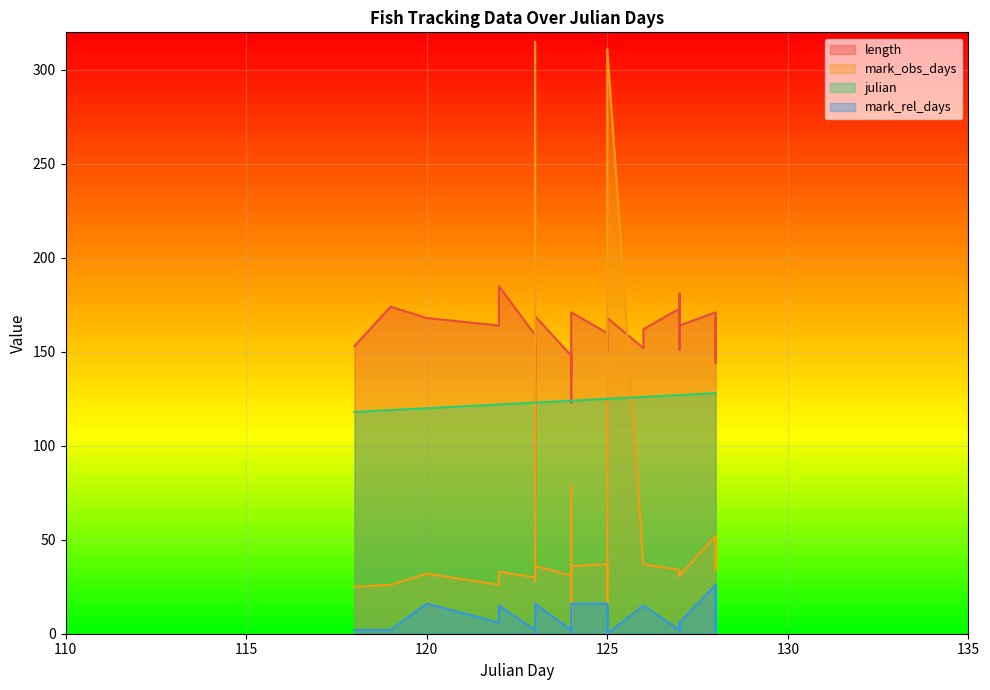

True or false: mark_rel_days has more than 2 interior local peaks.

True